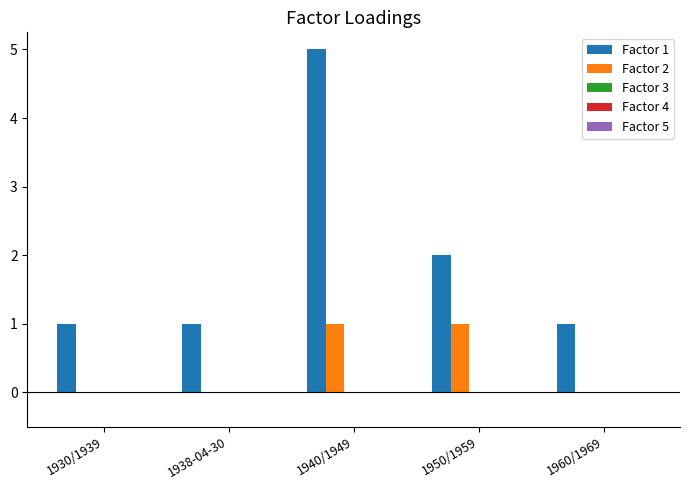

Which category has the highest value across all series?

1940/1949